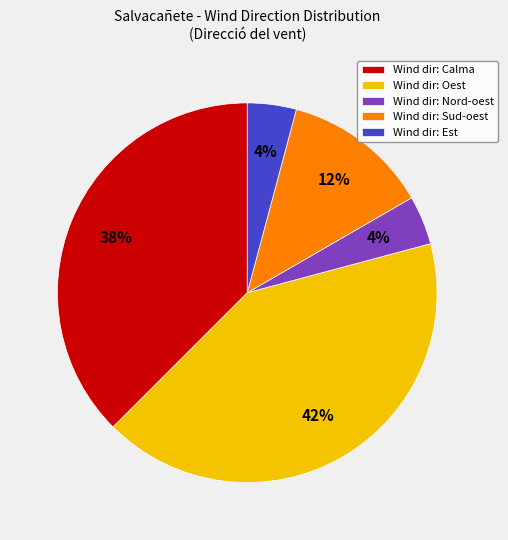

To the nearest percent, what portion does Wind dir: Sud-oest represent?

13%